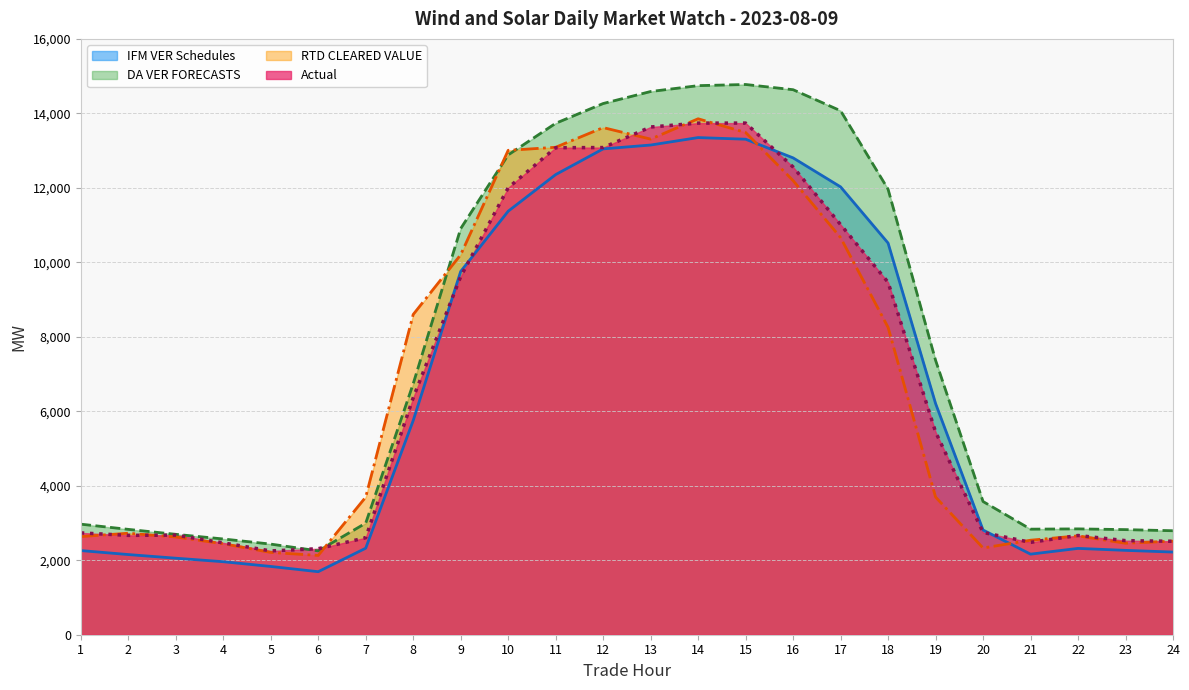

Reading left to right, list all the values displayed in this chart.

IFM VER Schedules: 2259.9	2152.7	2054.7	1960.5	1833.3	1692.4	2323.0	5751.1	9754.3	11372.3	12355.7	13046.5	13149.6	13349.9	13306.0	12804.8	12026.0	10517.4	6208.9	2811.9	2163.7	2318.0	2265.3	2219.7
DA VER FORECASTS: 2968.8	2829.2	2696.1	2571.2	2433.5	2251.8	2995.6	6738.9	10906.3	12884.4	13733.5	14264.3	14586.7	14744.5	14775.6	14635.4	14070.6	11962.8	7369.9	3576.8	2834.9	2841.9	2822.4	2792.3
RTD CLEARED VALUE: 2636.2	2725.4	2625.1	2443.5	2209.9	2129.9	3695.2	8599.5	10203.1	13006.9	13089.5	13617.8	13308.8	13854.7	13486.1	12195.1	10662.6	8253.8	3697.3	2329.2	2537.6	2655.1	2456.3	2513.3
Actual: 2734.4	2667.7	2674.8	2466.9	2250.2	2309.8	2604.2	6362.6	9616.5	12001.6	13078.1	13081.9	13633.9	13738.1	13739.0	12559.7	11013.2	9463.7	5445.0	2746.3	2480.2	2665.0	2526.7	2509.1